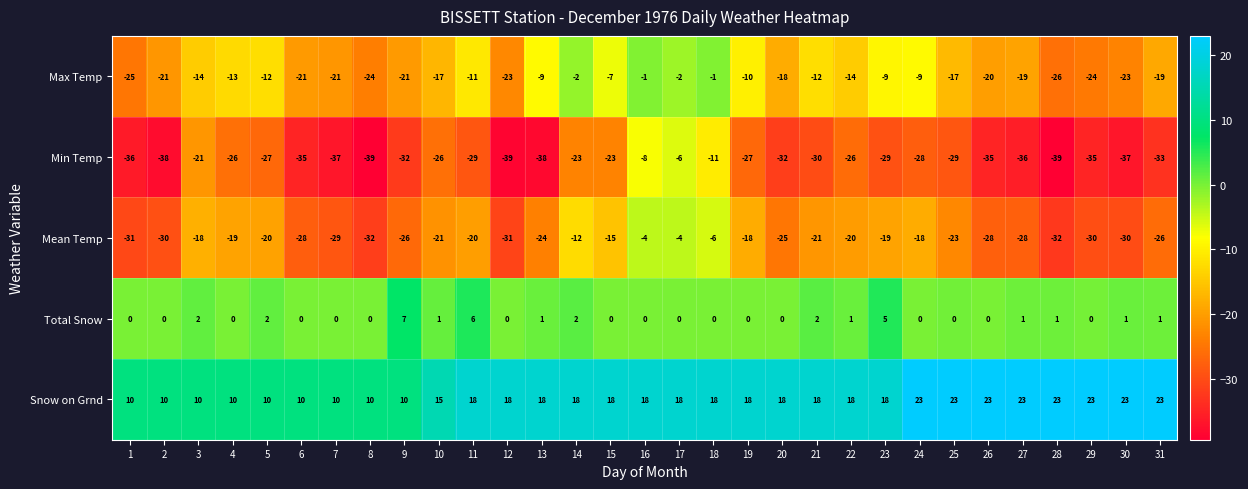

At which label is Max Temp closest to -13?

4